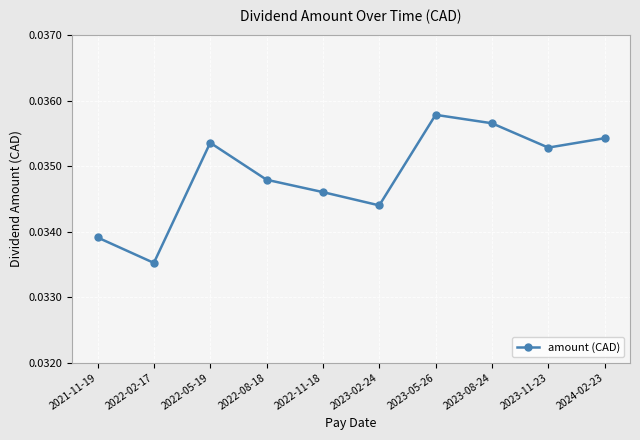

The chart shows a value of 0.1 at 2023-08-24. True or false?

False